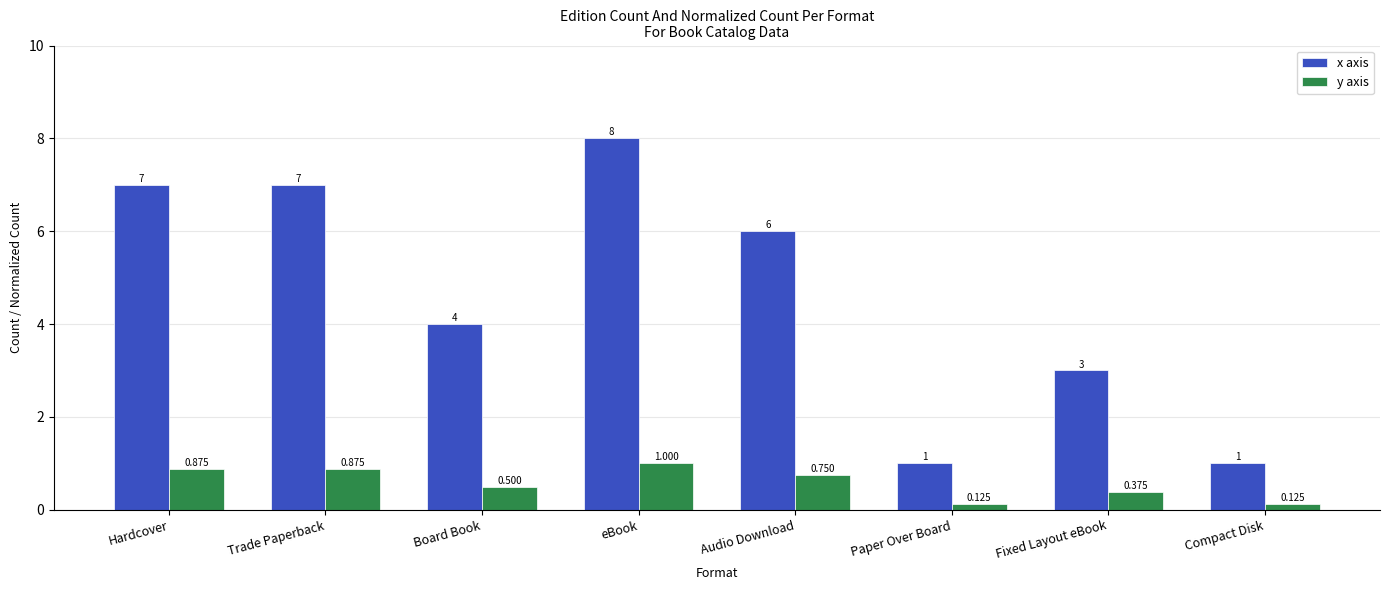

What is the sum of all y axis values?

4.6